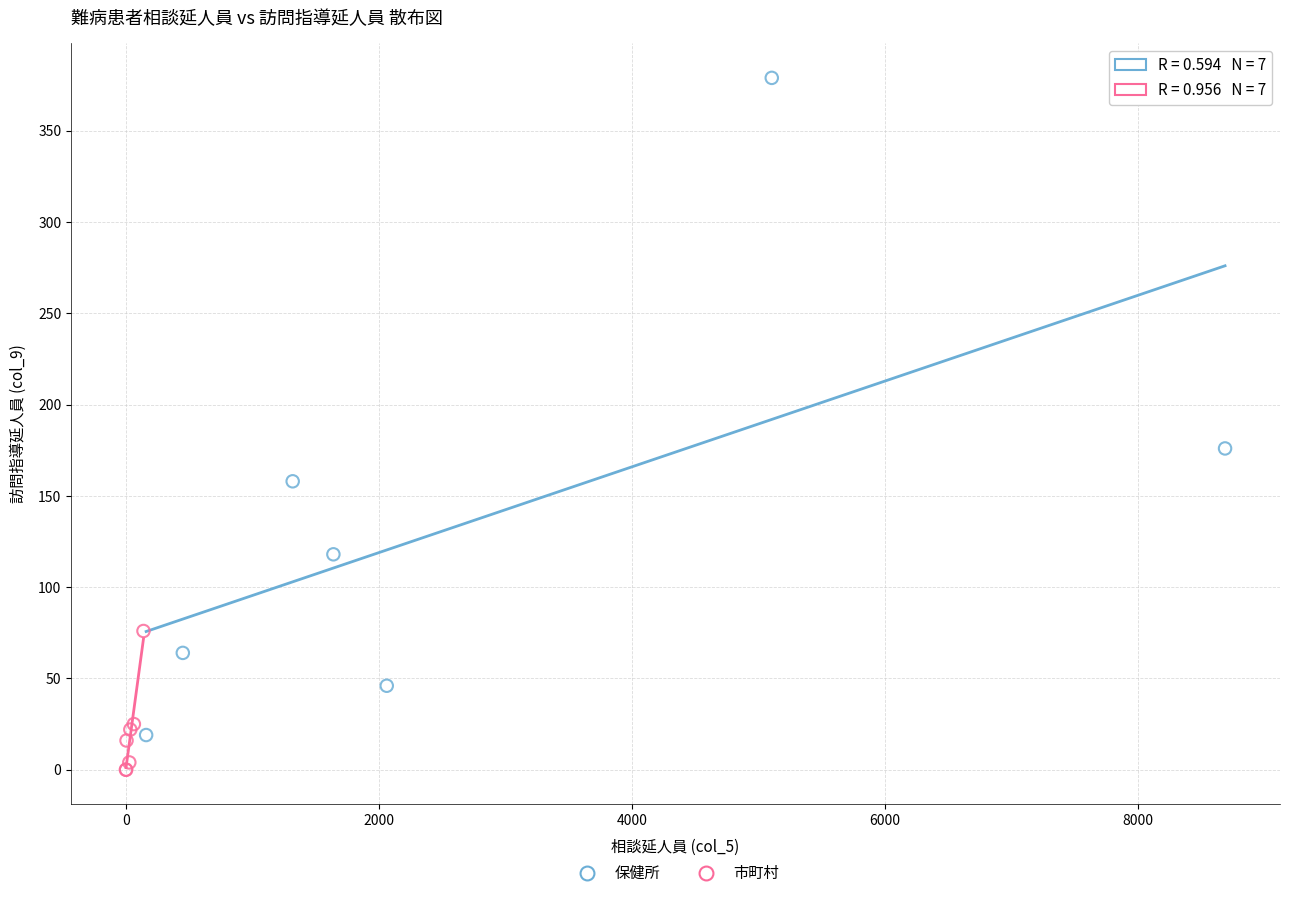

What are all the series names shown in the legend?

保健所, 市町村